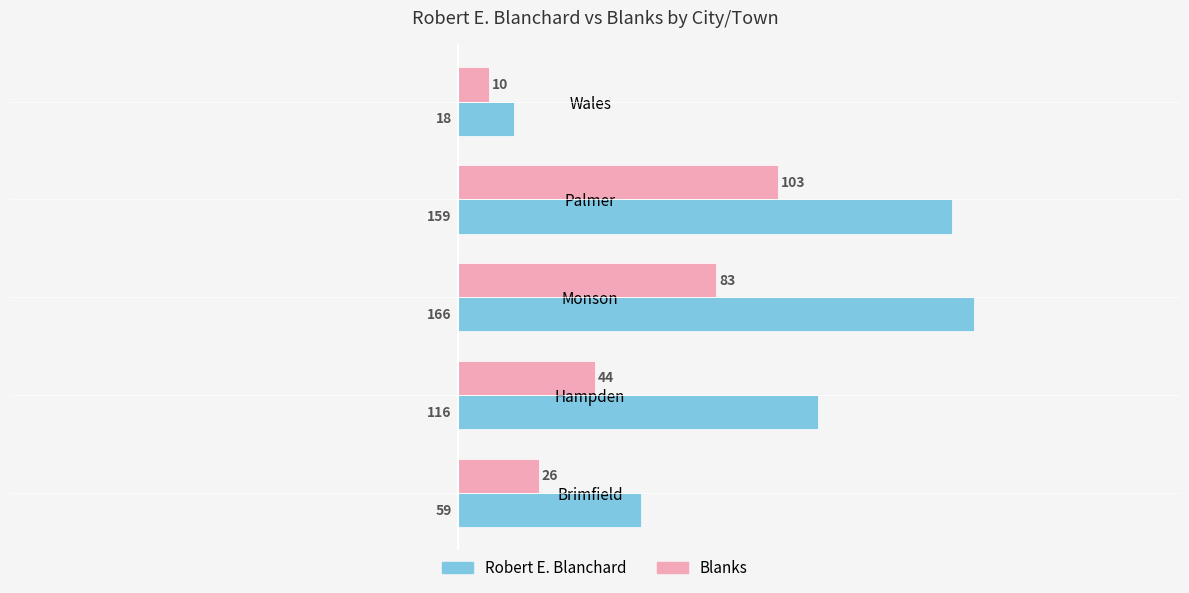

Which series changed the most between Hampden and Palmer?

Blanks